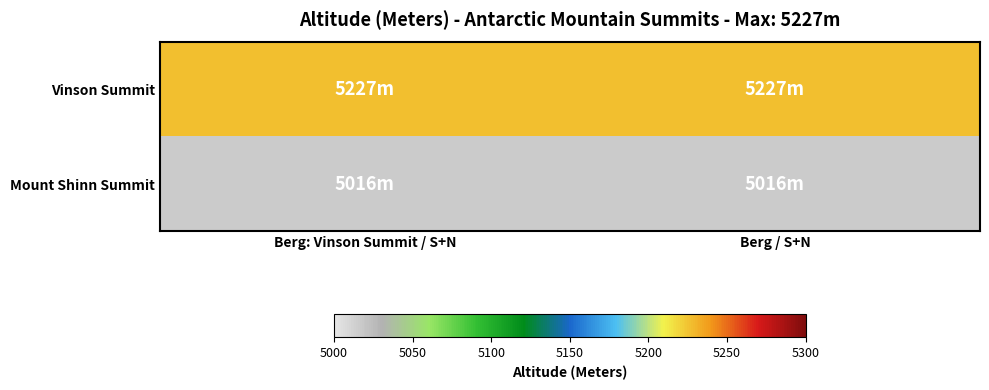

What is the difference between the highest and lowest values at Berg: Vinson Summit / S+N?

211